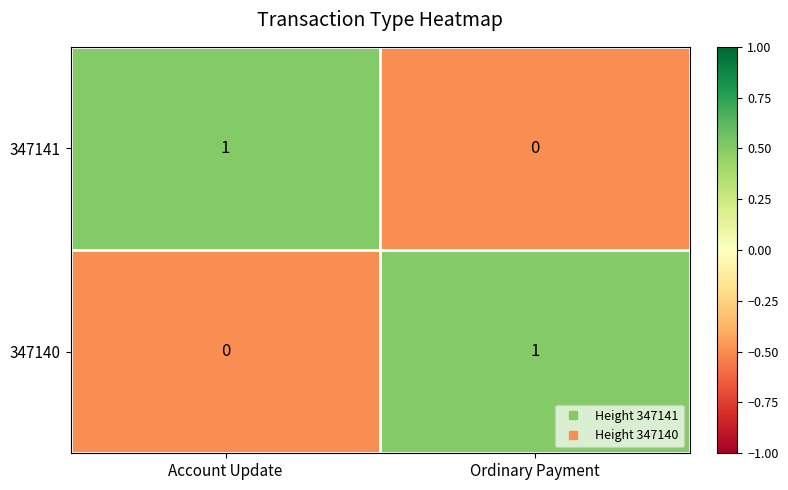

Reading left to right, extract all data points from this chart.

347141: 1	0
347140: 0	1